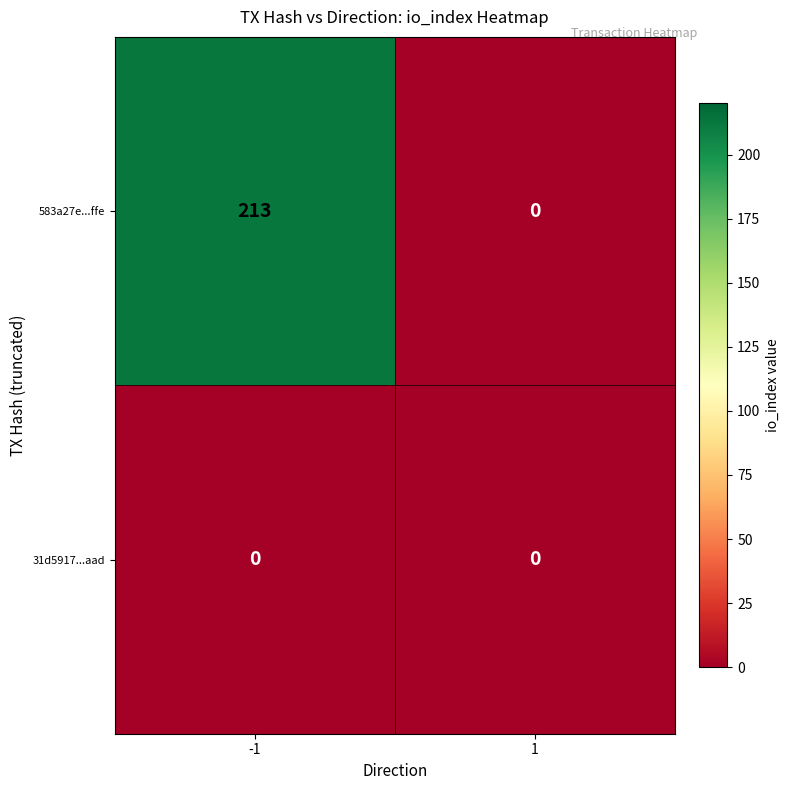

Reading left to right, list all the values displayed in this chart.

583a27e...ffe: 213	0
31d5917...aad: 0	0